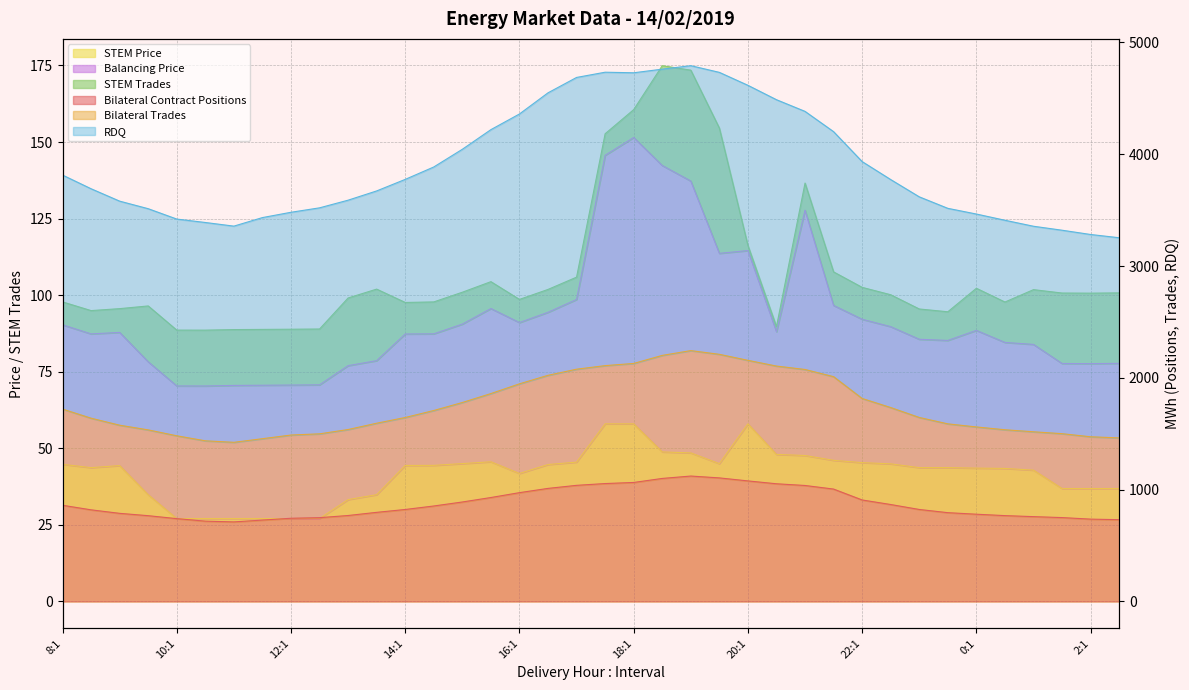

True or false: Bilateral Trades has a value of 2244.0 at 19:1.

True